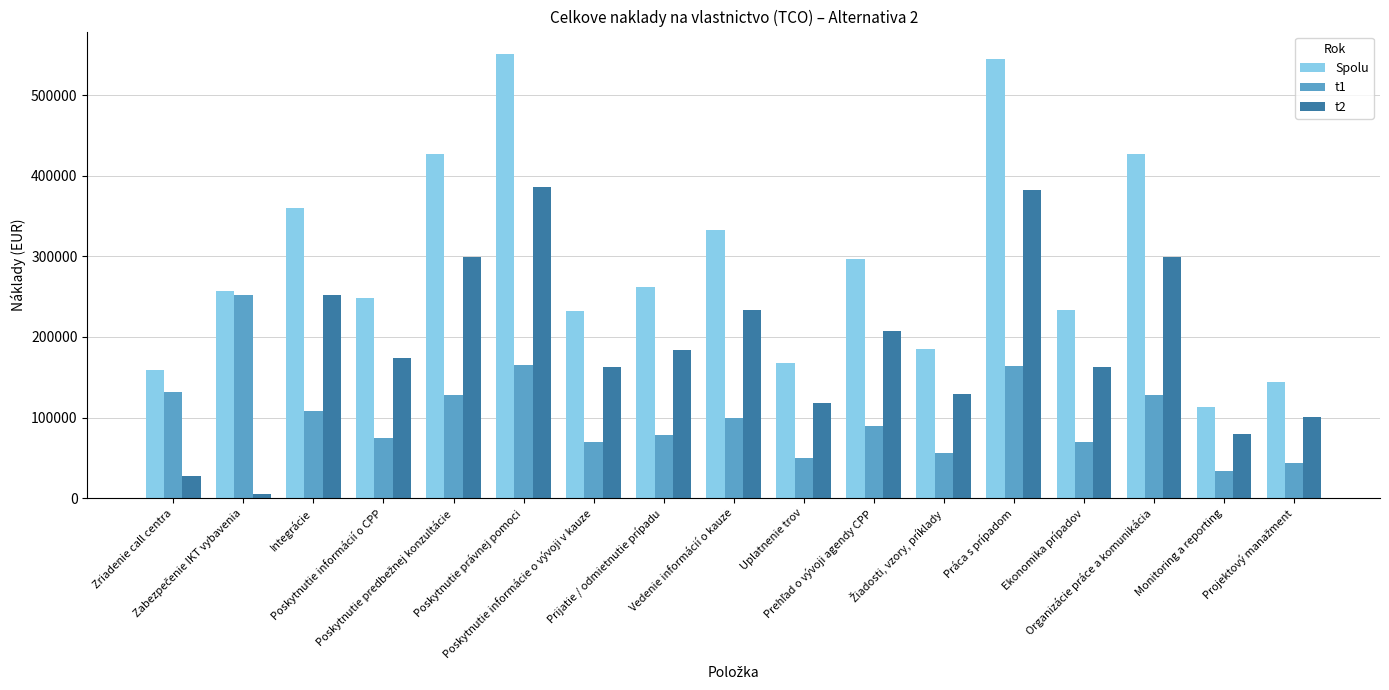

What is the maximum value for Spolu?

551150